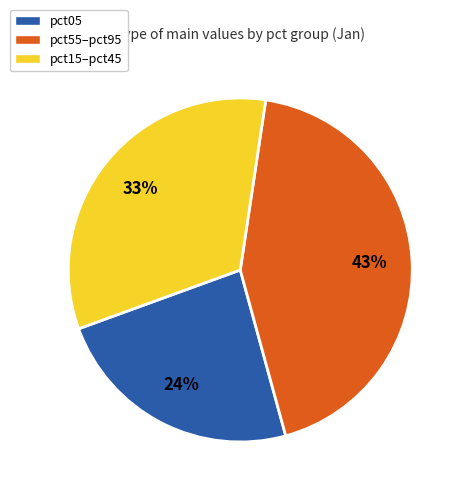

Does pct15–pct45 account for over 50% of the chart?

No